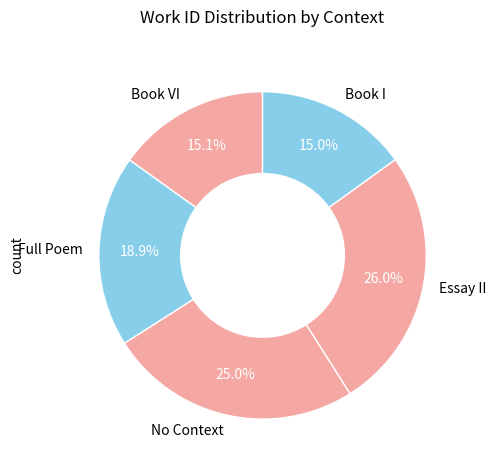

What percentage is NOT represented by No Context?

75.0%